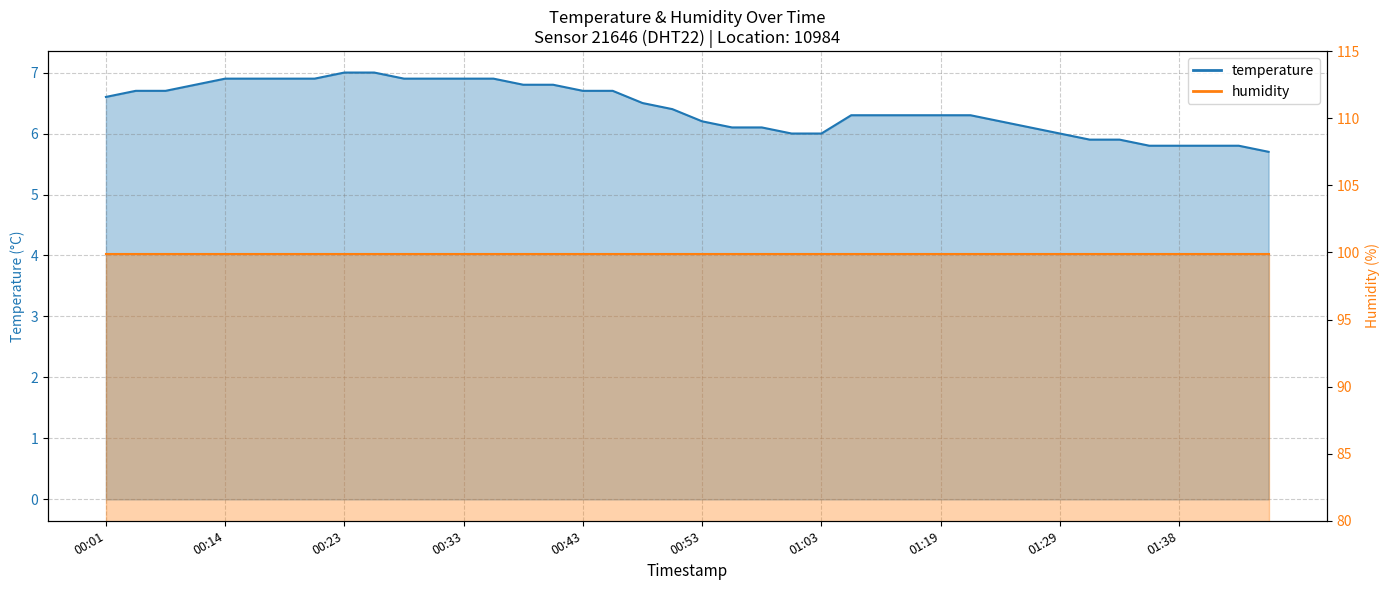

Which has a higher value, 00:41 or 00:01?

00:41